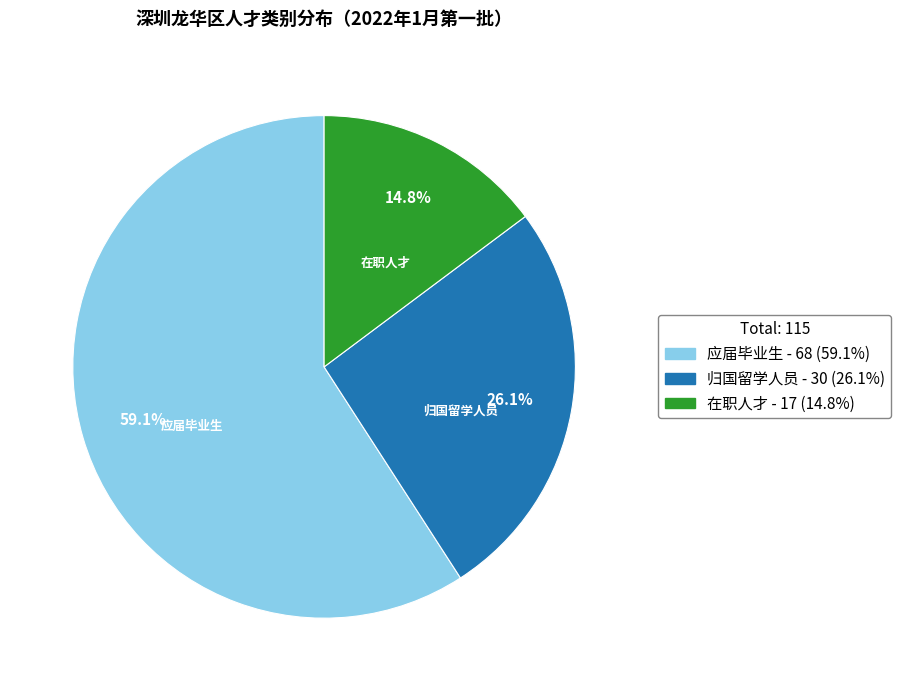

To the nearest percent, what is the average slice percentage?

33%